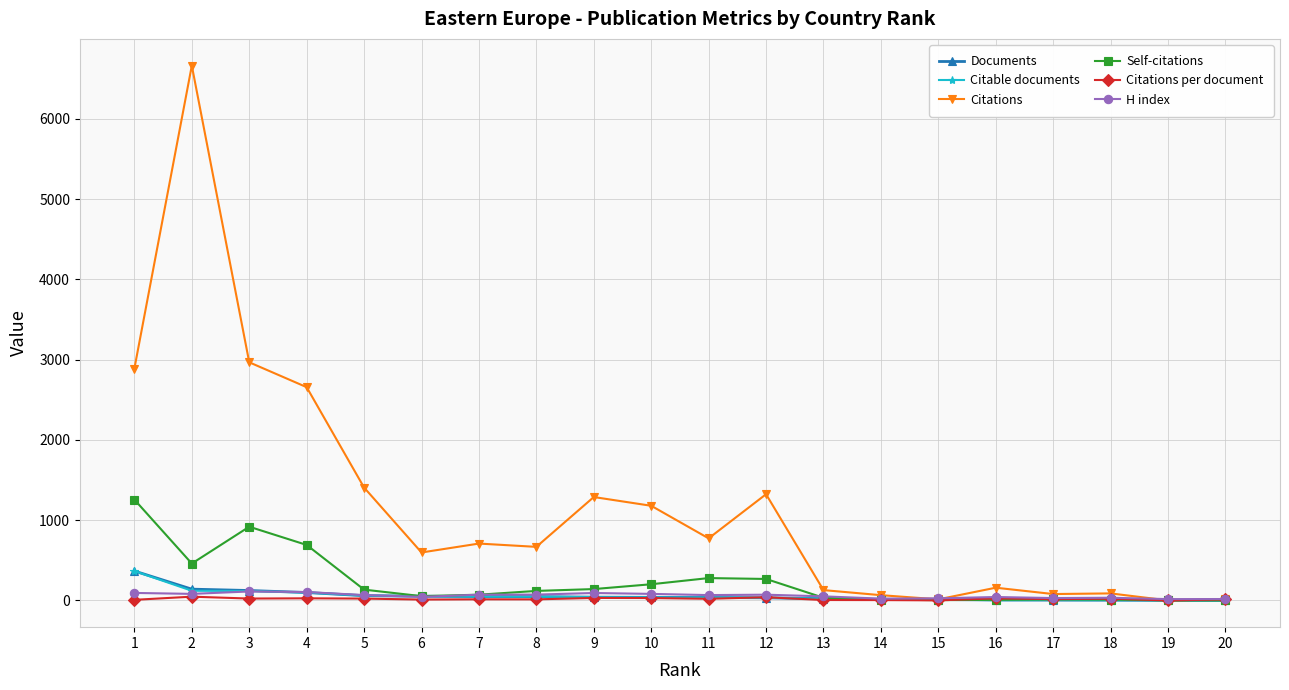

Where is the first local maximum for Self-citations?

3